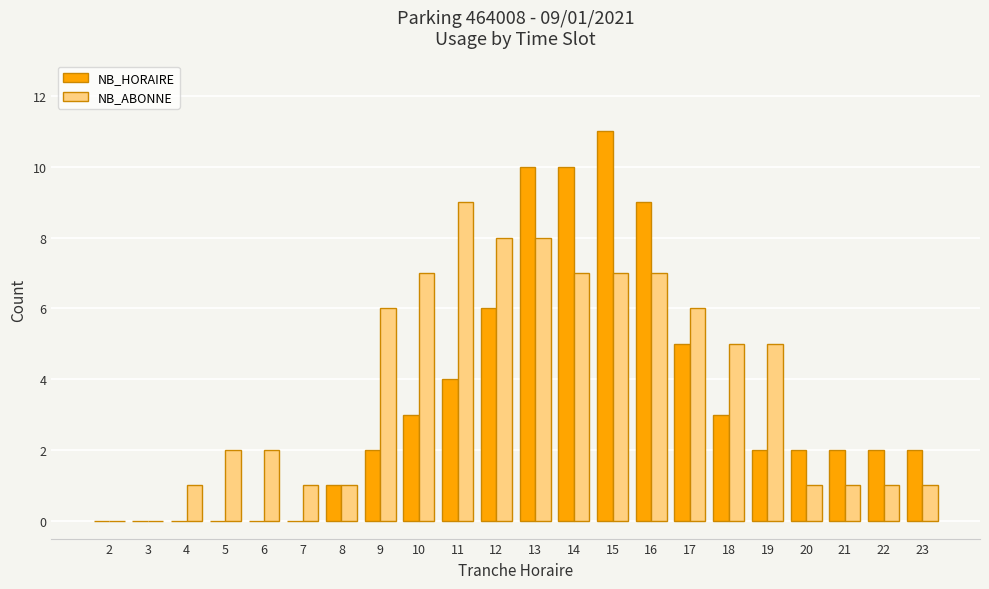

Count the NB_ABONNE values in the range 1 to 7.

17